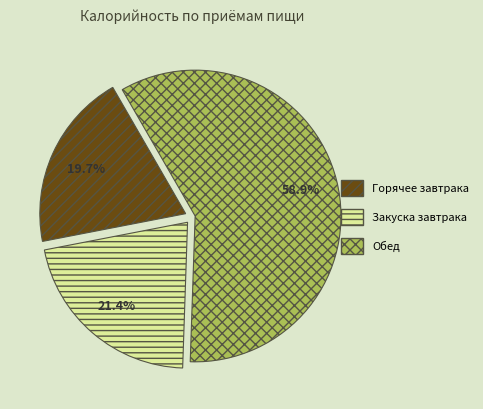

Is there a majority slice in this chart?

Yes